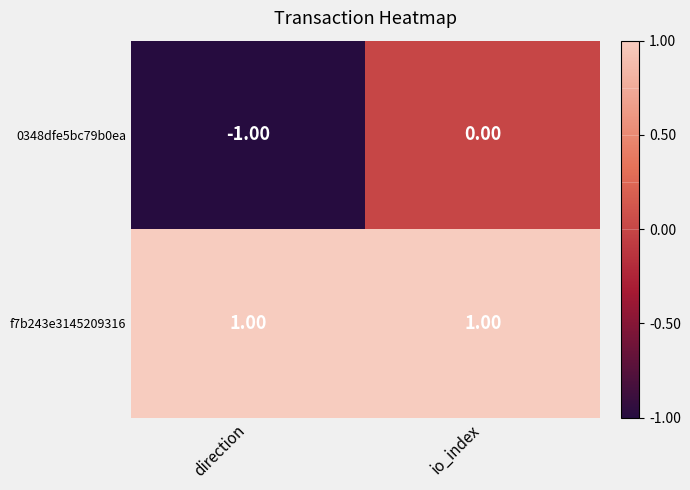

At which category is the sum across all series the highest?

io_index